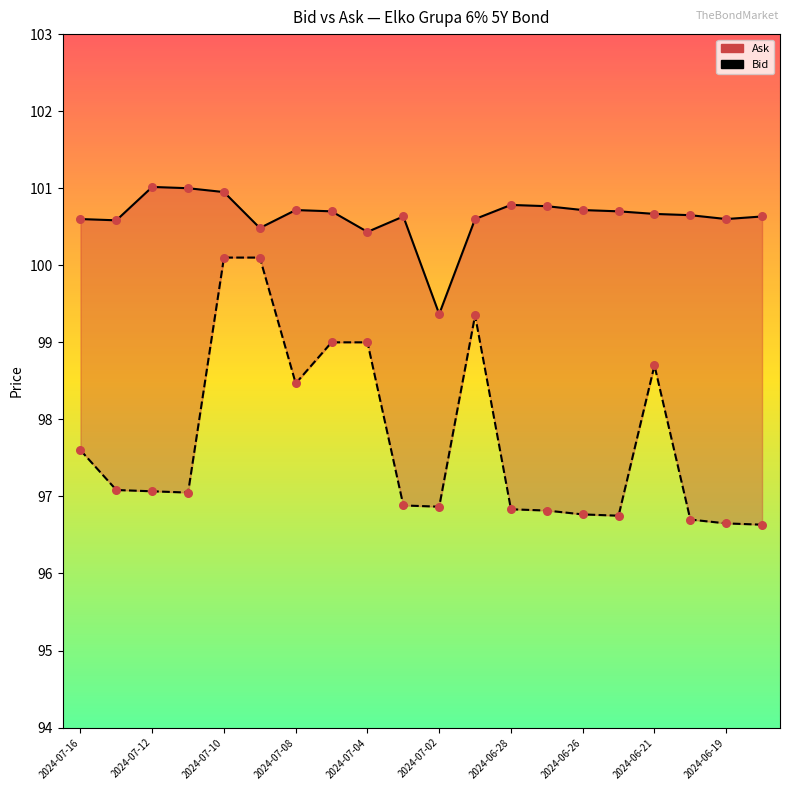

Which series contains the highest Y value?

Ask